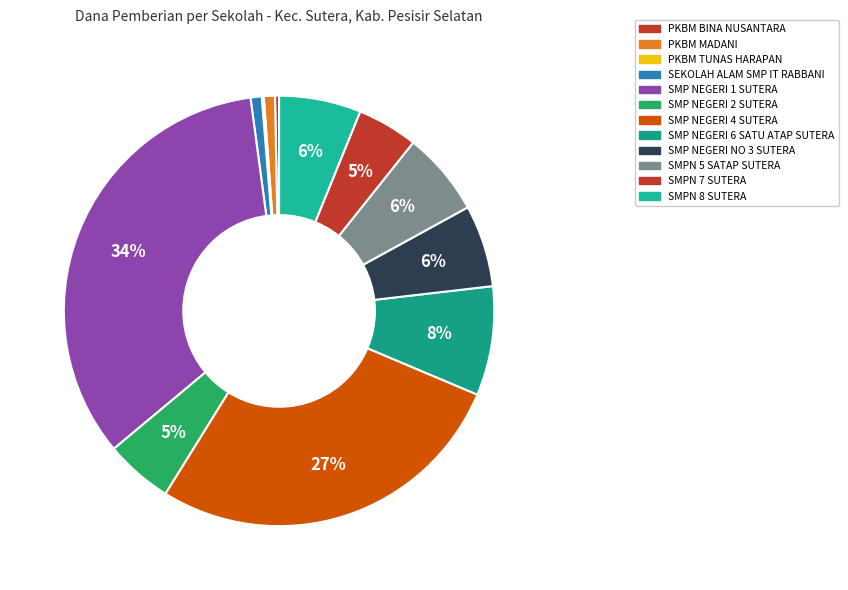

Is there a majority slice in this chart?

No